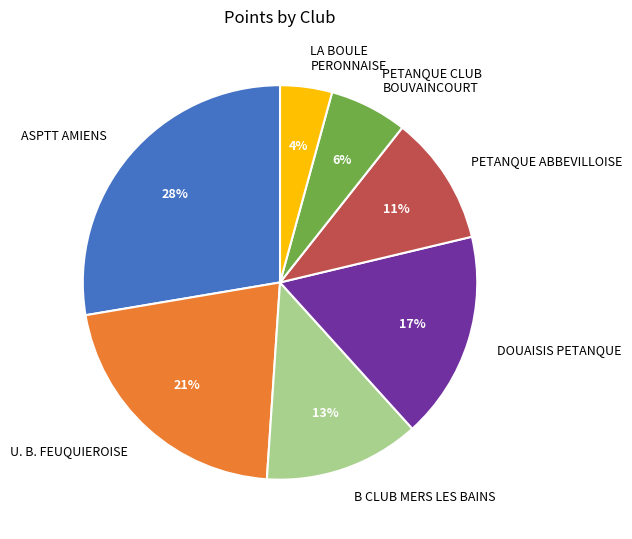

To the nearest percent, what portion does LA BOULE PERONNAISE represent?

4%